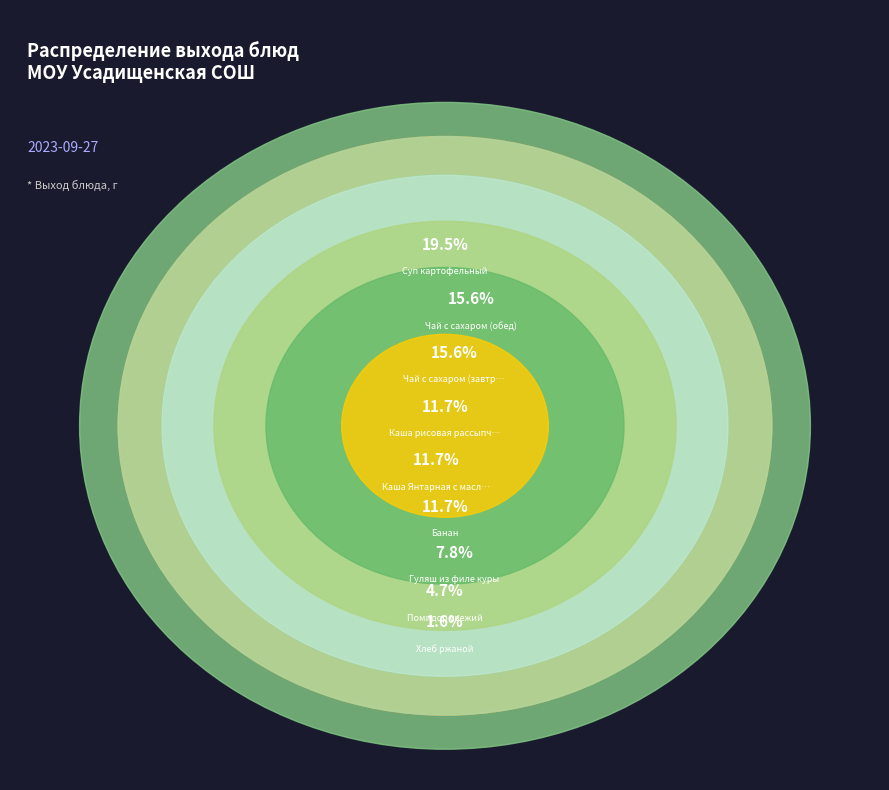

Rank the categories by value from lowest to highest.

Хлеб ржаной, Помидор свежий, Гуляш из филе куры, Каша Янтарная с маслом, Банан, Каша рисовая рассыпчатая, Чай с сахаром (завтрак), Чай с сахаром (обед), Суп картофельный